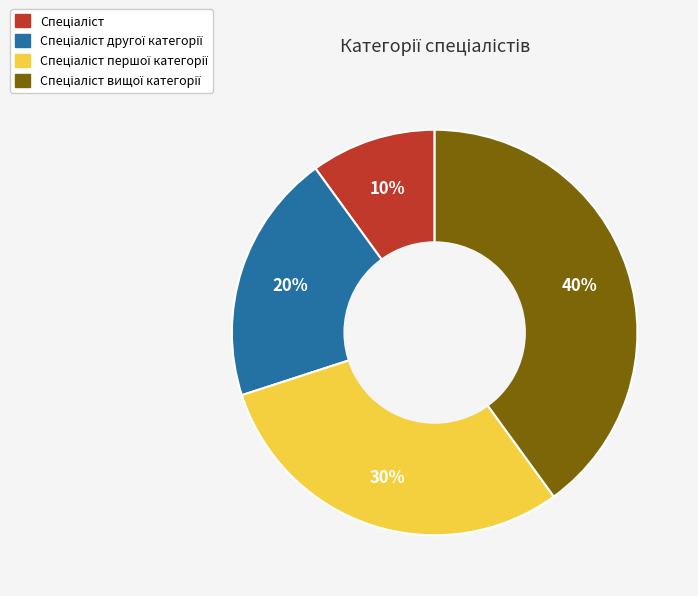

To the nearest percent, what is the difference between the largest and smallest slice percentages?

30%